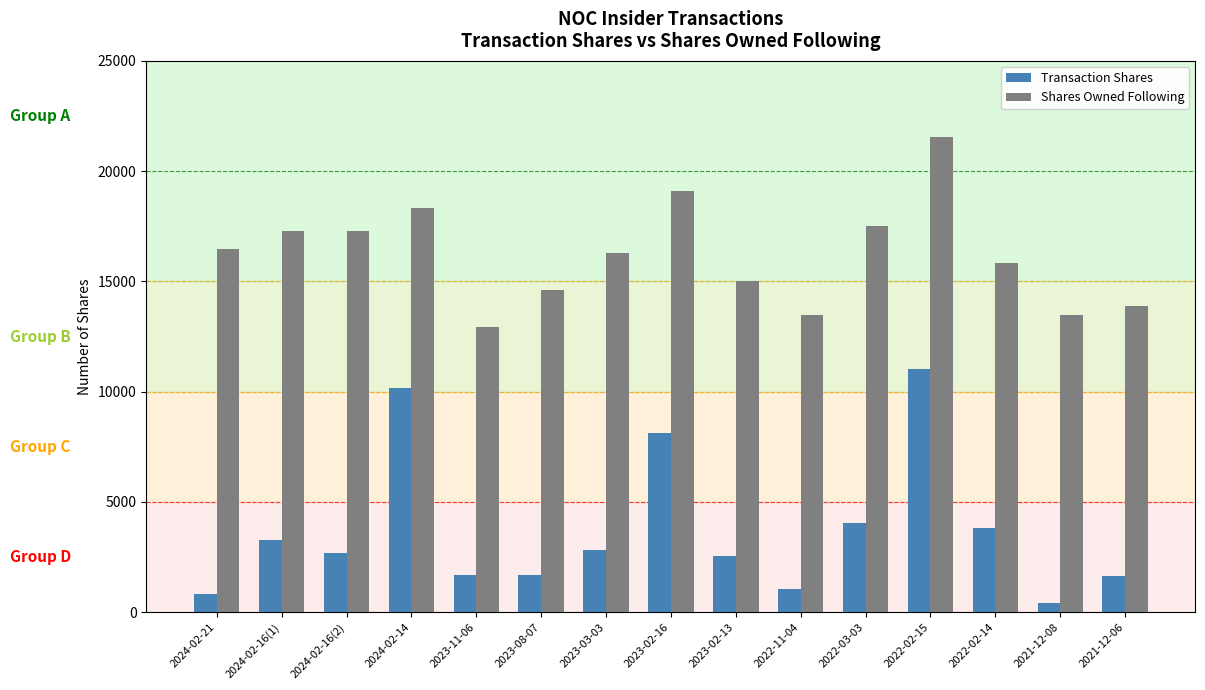

Count the number of categories in the chart.

15